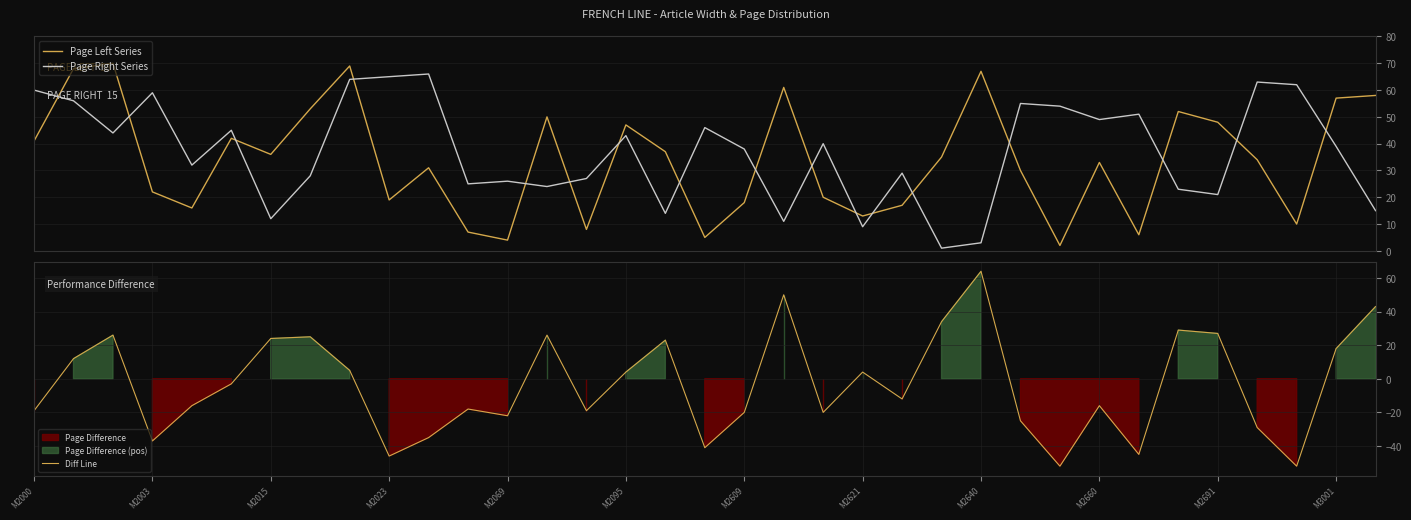

How many categories are shown in the chart?

35